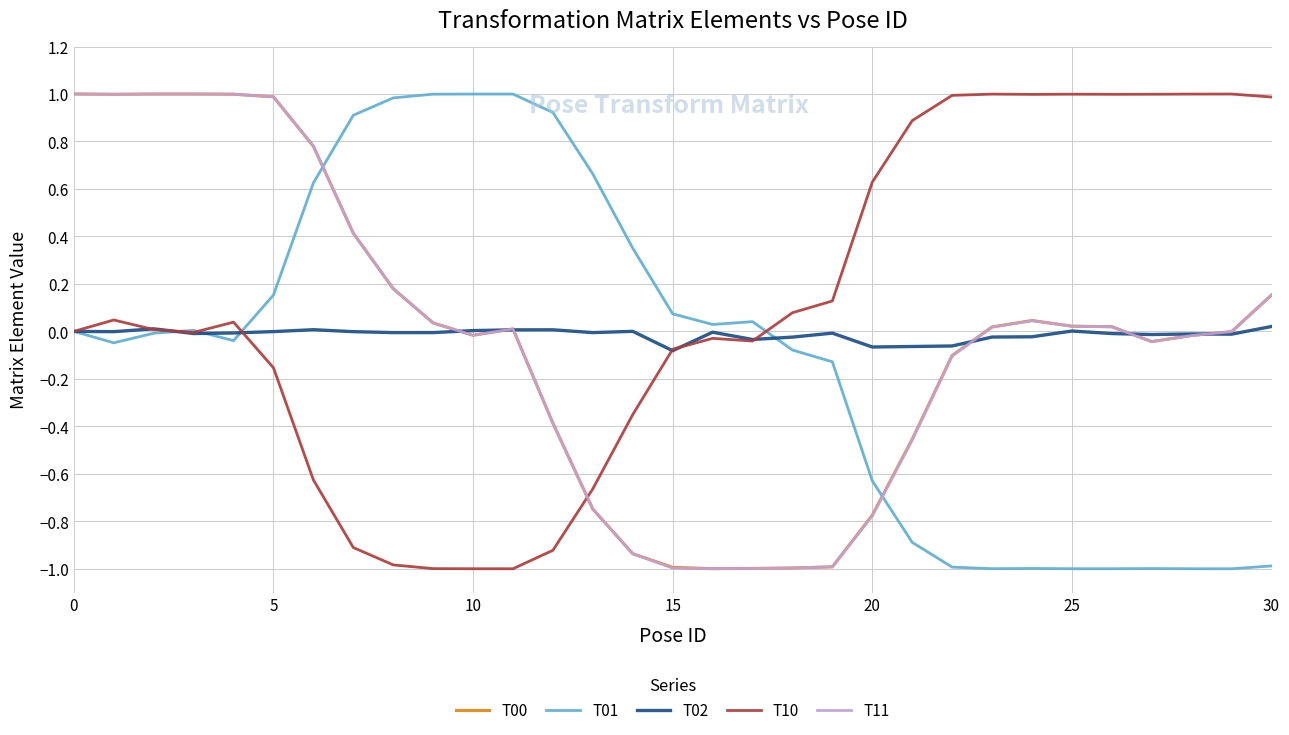

What is the minimum value shown in the chart?

-1.0